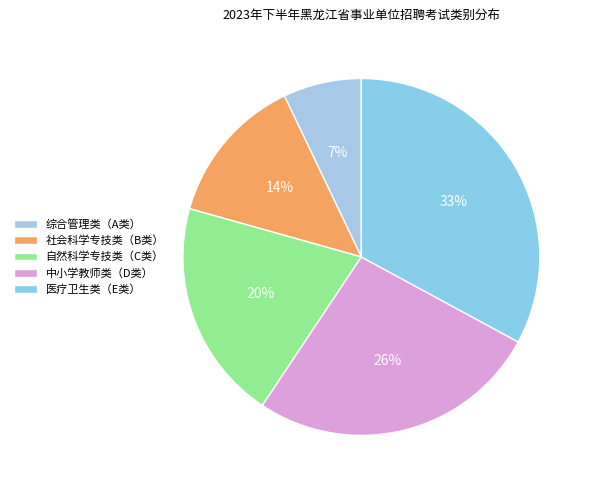

How many segments does this pie chart have?

5